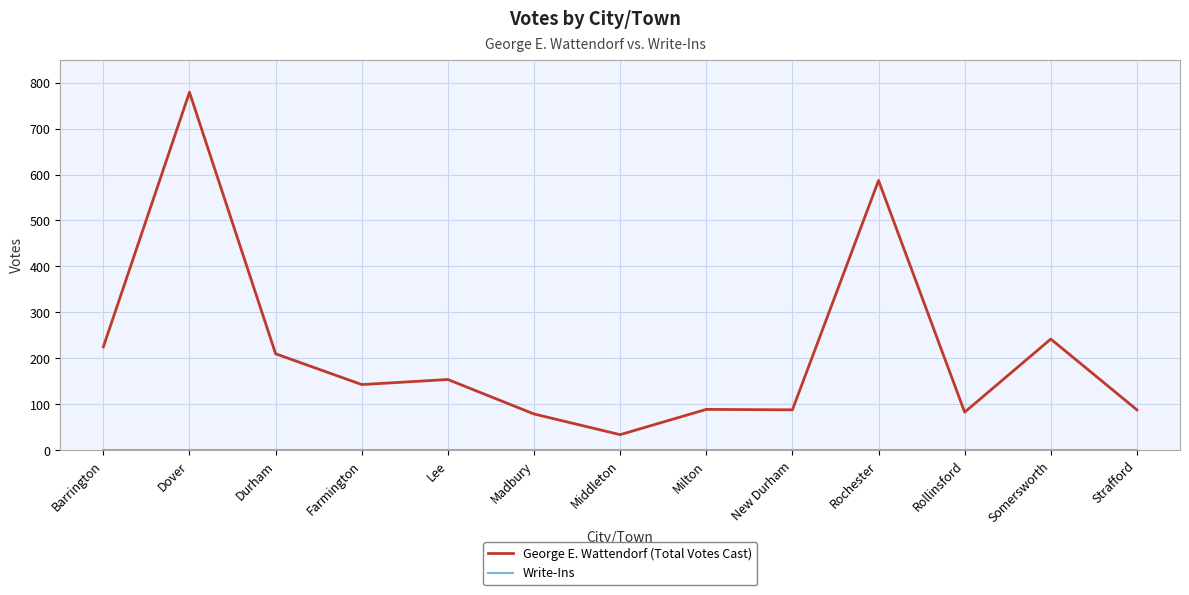

What is the greatest value displayed?

779